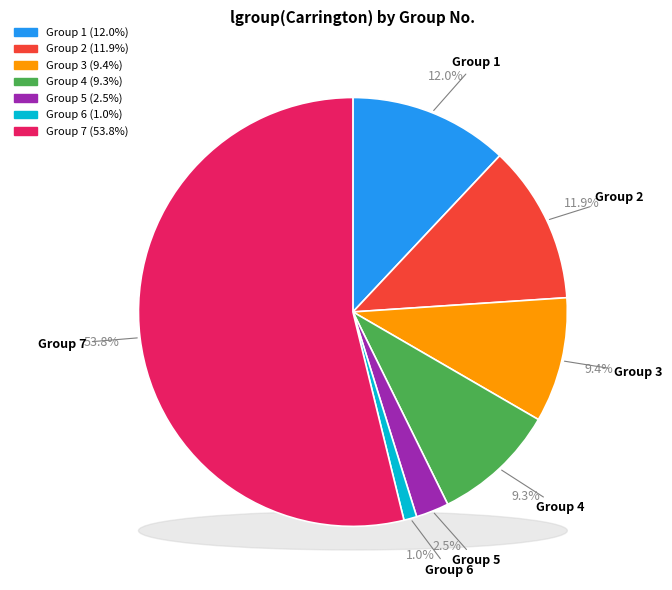

To the nearest percent, what is the combined percentage of 3 and 6?

10%